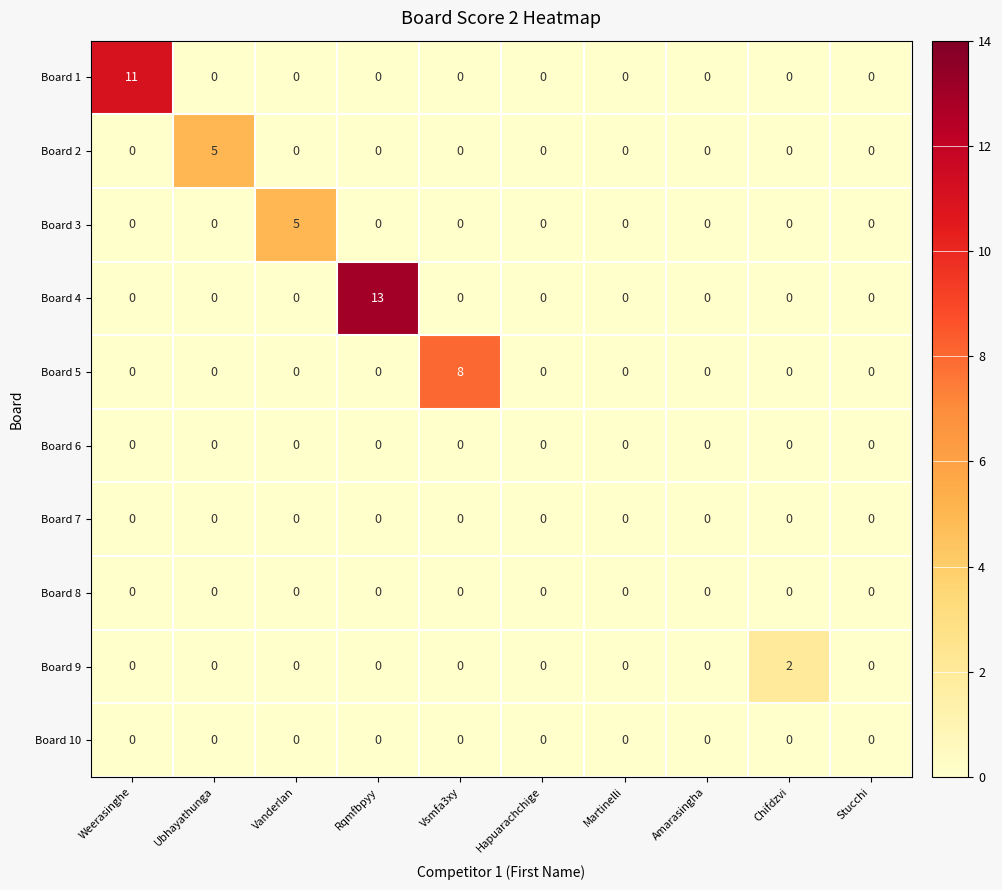

At which category is the sum across all series the highest?

Rqmfbpyy